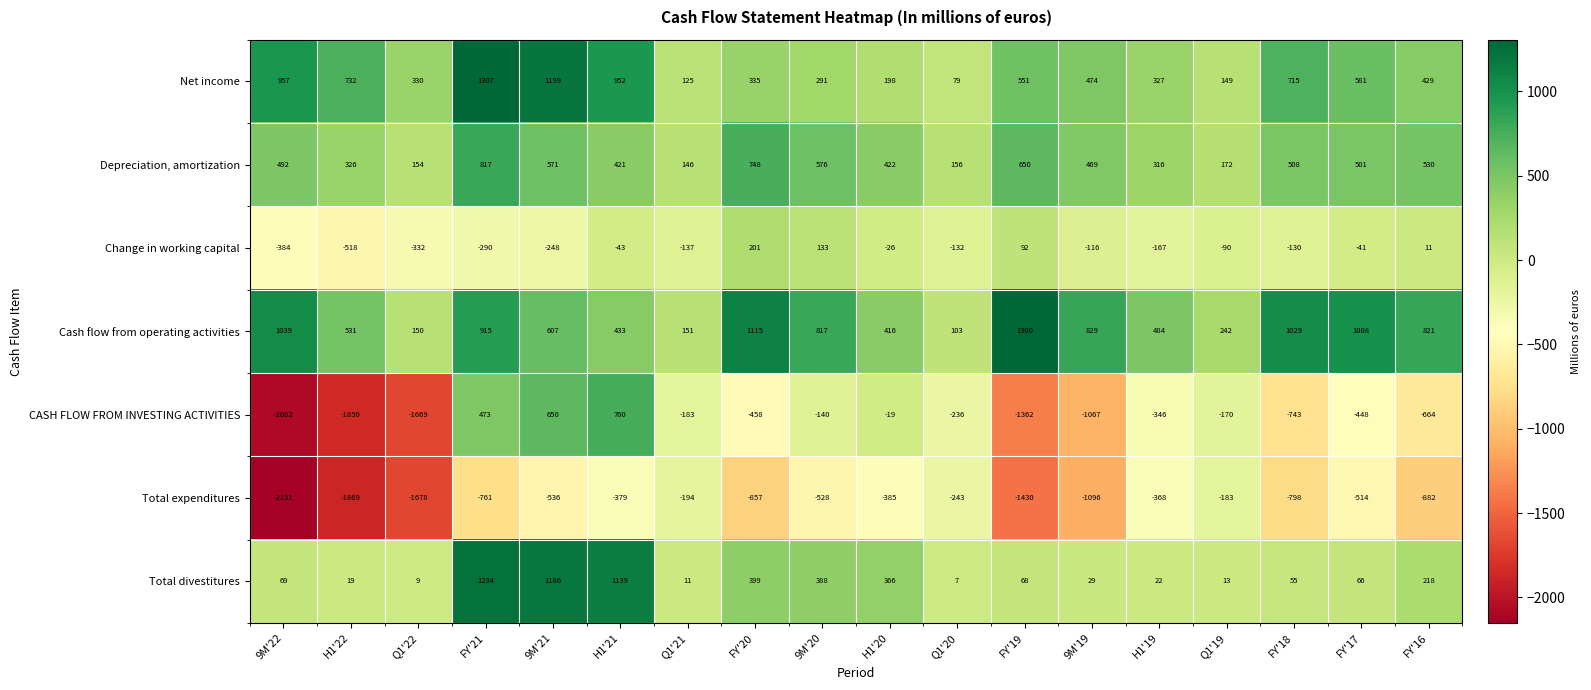

At which label does CASH FLOW FROM INVESTING ACTIVITIES first exceed -346?

FY'21